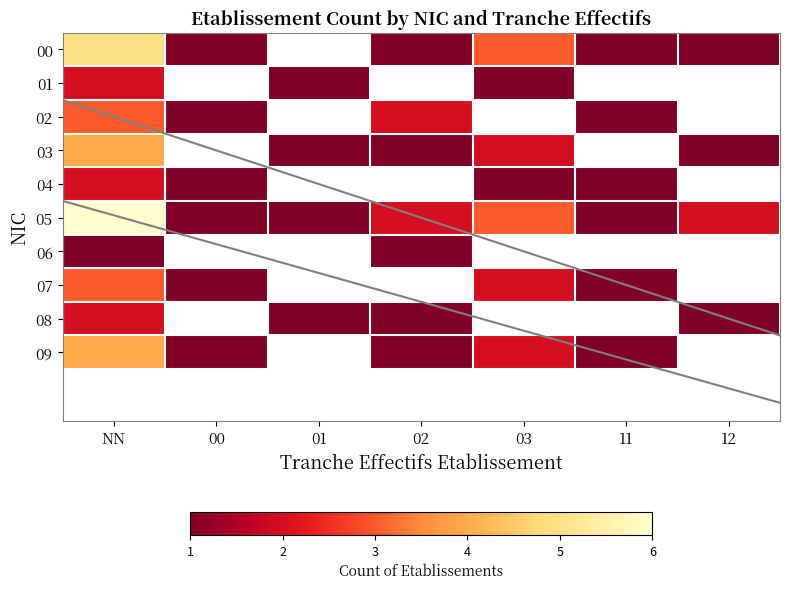

The value of 03 at 01 is 1.0. True or false?

True